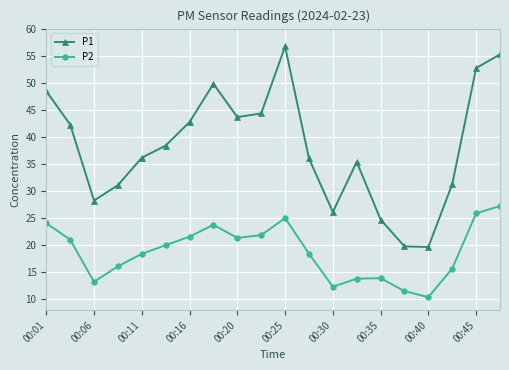

True or false: P2 has more than 1 interior local peaks.

True